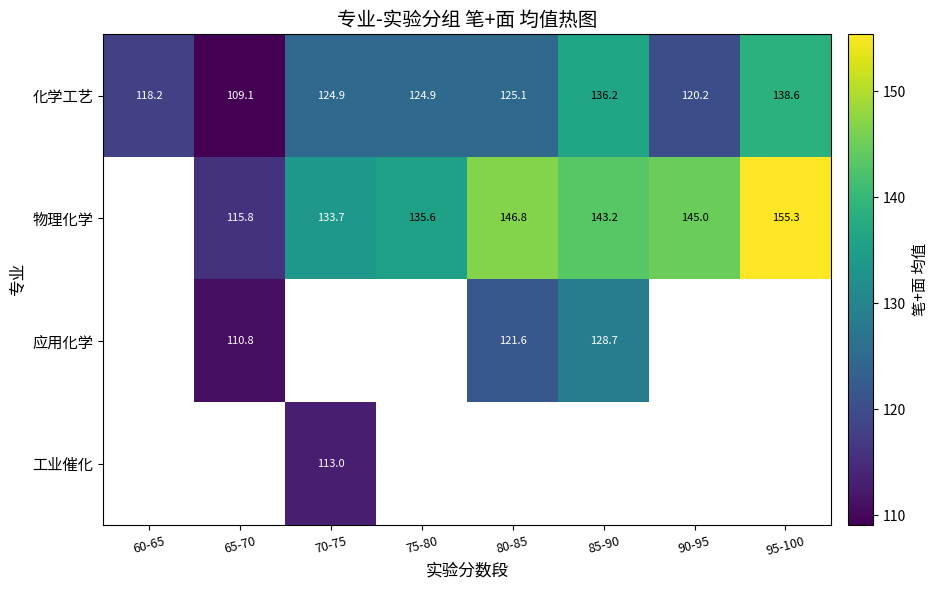

The value of 物理化学 at 70-75 is 133.7. True or false?

True